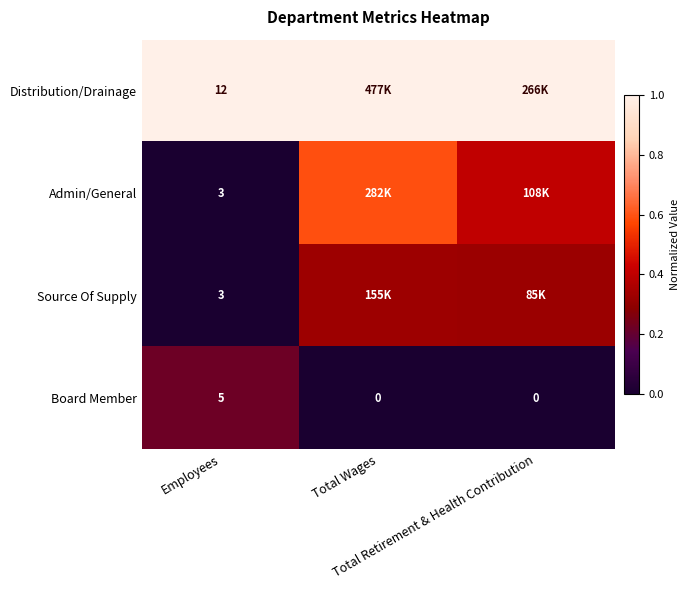

How many values in the Board Member series exceed 0?

1